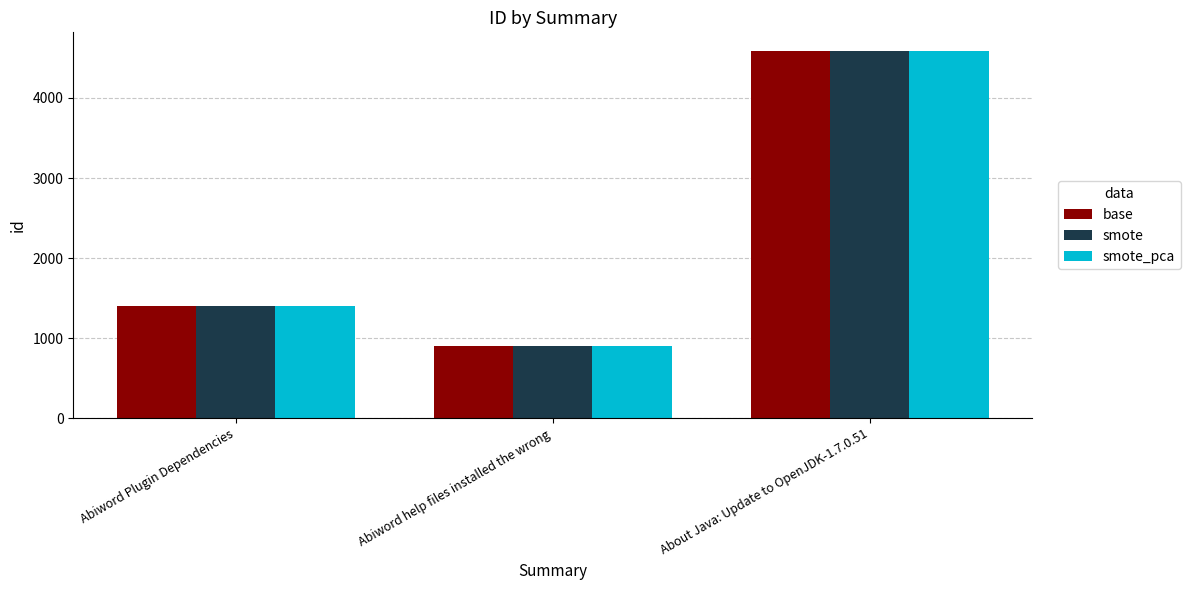

What is the difference between the maximum and minimum values in the base series?

3684